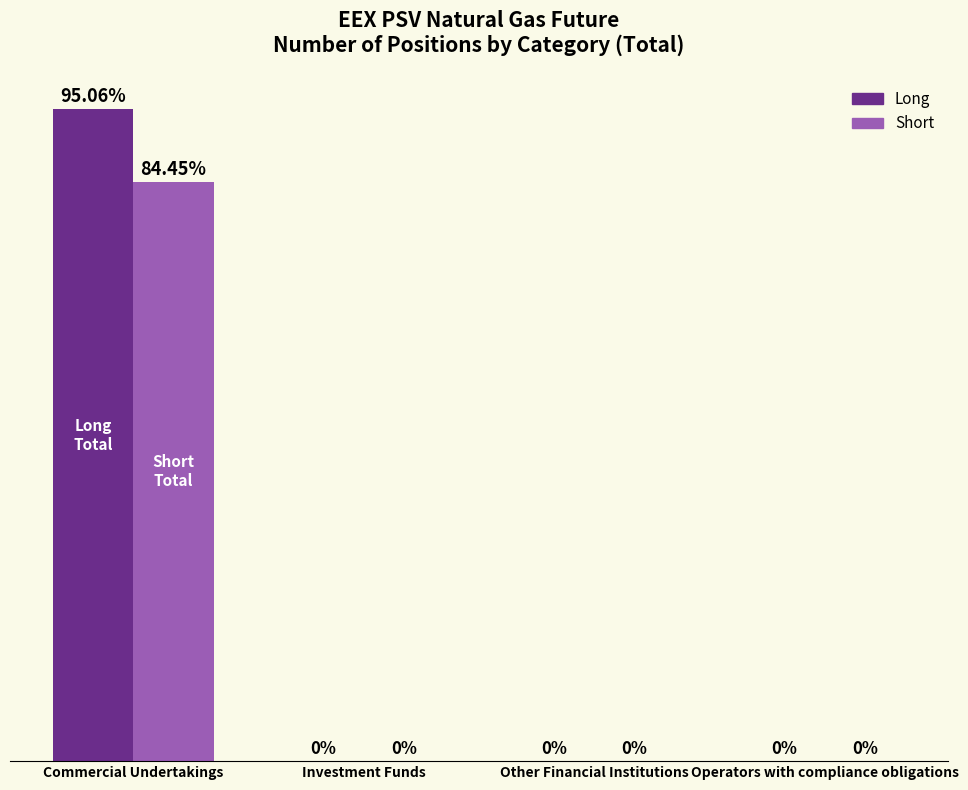

Reading right to left, transcribe all the data shown in this chart.

Long: Operators with compliance obligations=0	Other Financial Institutions=0	Investment Funds=0	Commercial Undertakings=9605616
Short: Operators with compliance obligations=0	Other Financial Institutions=0	Investment Funds=0	Commercial Undertakings=8533320